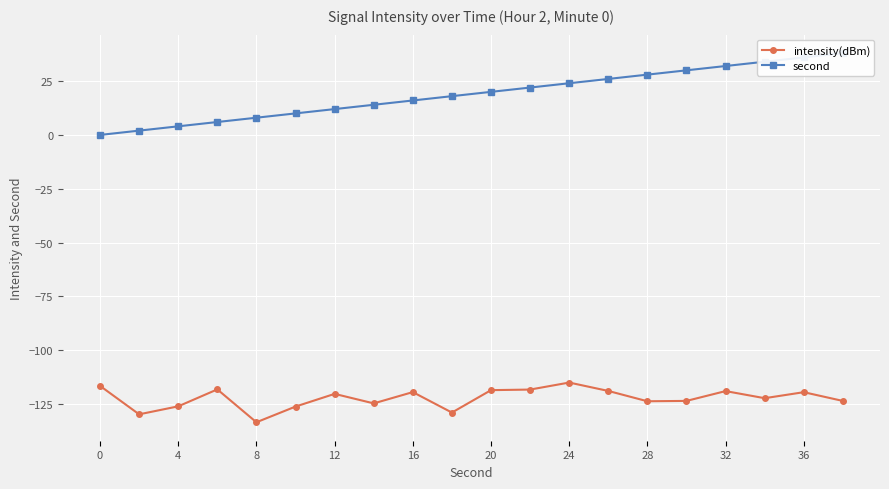

What is the highest value of the intensity(dBm) series?

-115.0